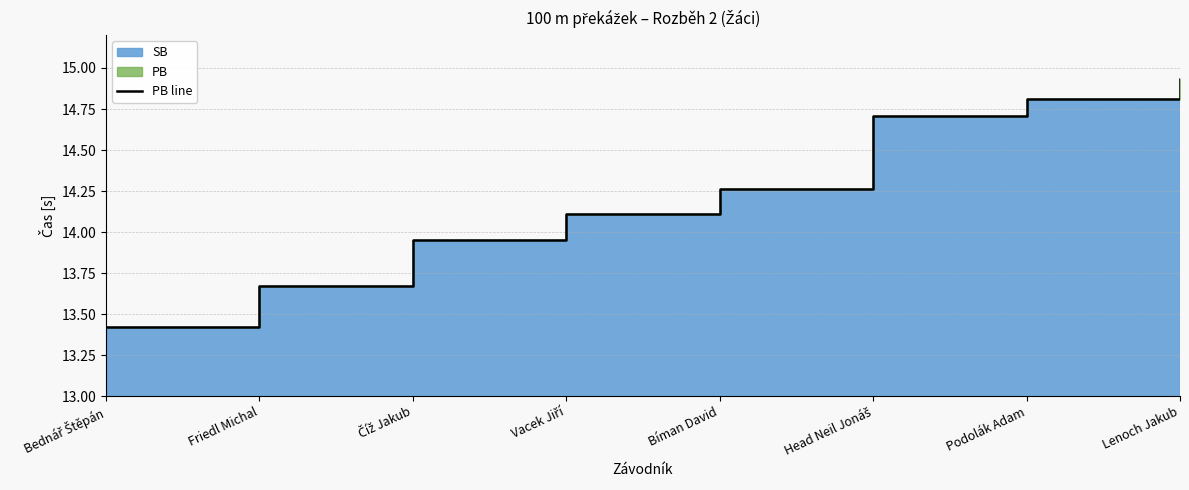

Where is the data nearest to the value 14?

Číž Jakub